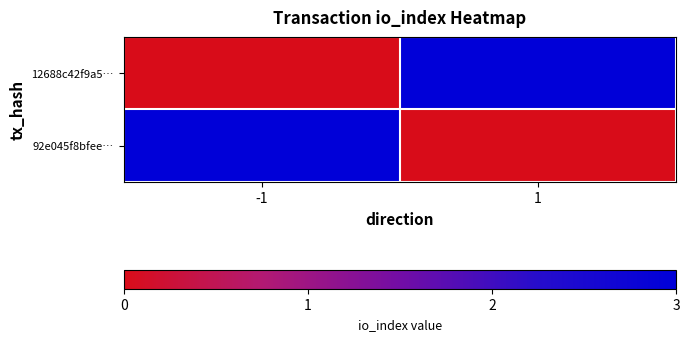

At 1, list the series in order from largest to smallest.

12688c42f9a5…, 92e045f8bfee…